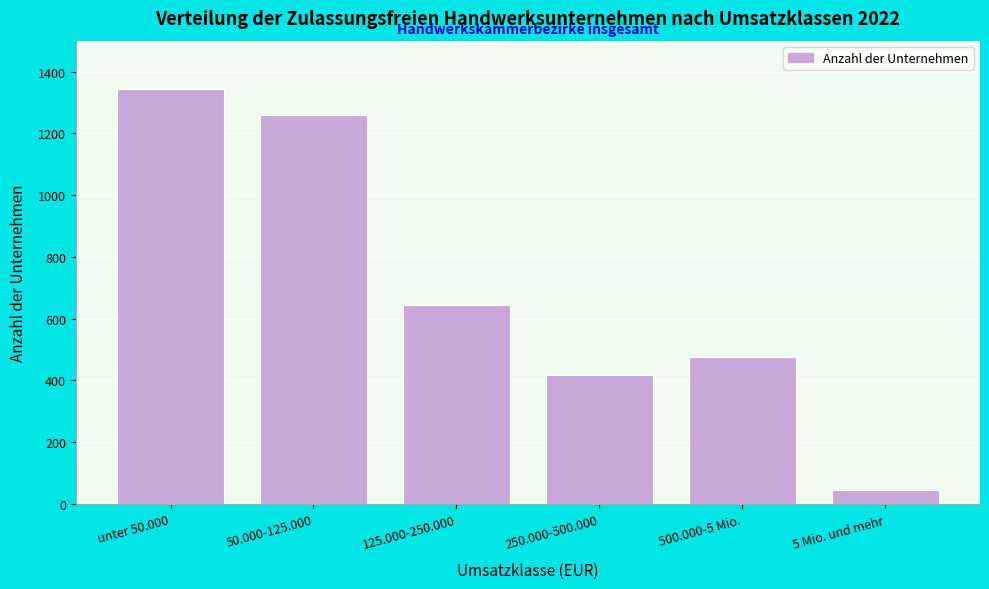

Reading right to left, extract all data points from this chart.

5 Mio. und mehr=45	500.000-5 Mio.=475	250.000-500.000=417	125.000-250.000=643	50.000-125.000=1258	unter 50.000=1345